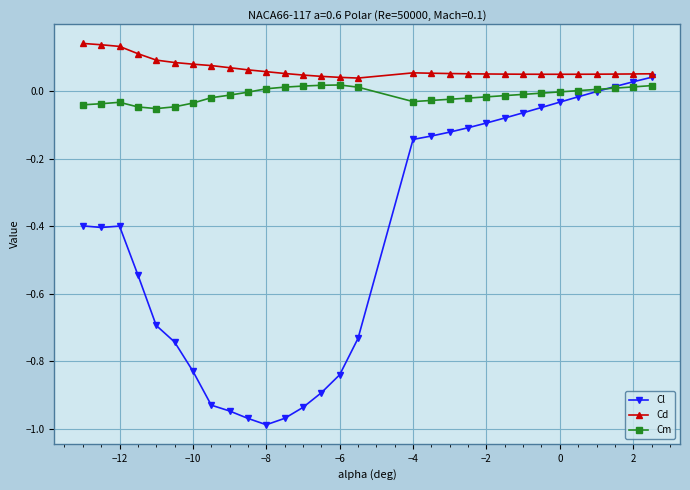

Rank the series by their maximum value, from highest to lowest.

Cd, Cl, Cm